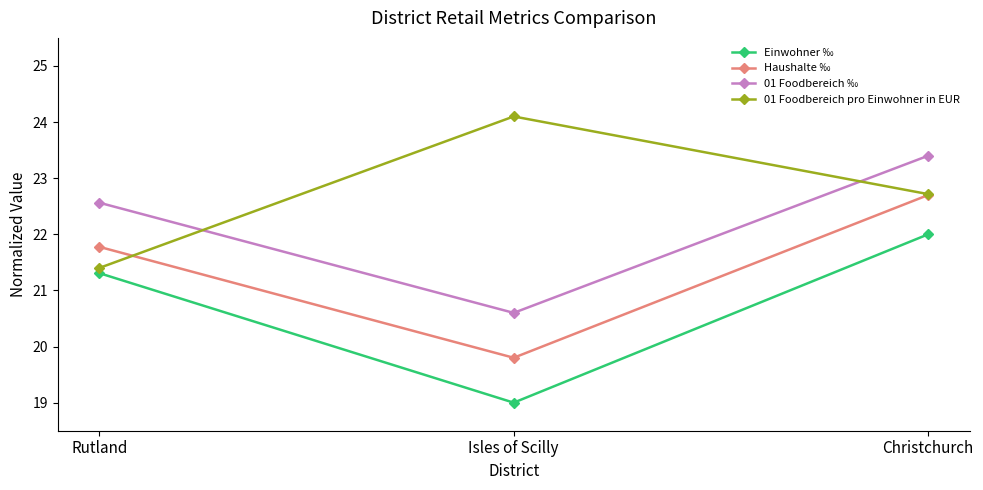

Reading right to left, what are all the values shown in this chart?

Einwohner ‰: Christchurch=22.0	Isles of Scilly=19.0	Rutland=21.3
Haushalte ‰: Christchurch=22.7	Isles of Scilly=19.8	Rutland=21.8
01 Foodbereich ‰: Christchurch=23.4	Isles of Scilly=20.6	Rutland=22.6
01 Foodbereich pro Einwohner in EUR: Christchurch=22.7	Isles of Scilly=24.1	Rutland=21.4